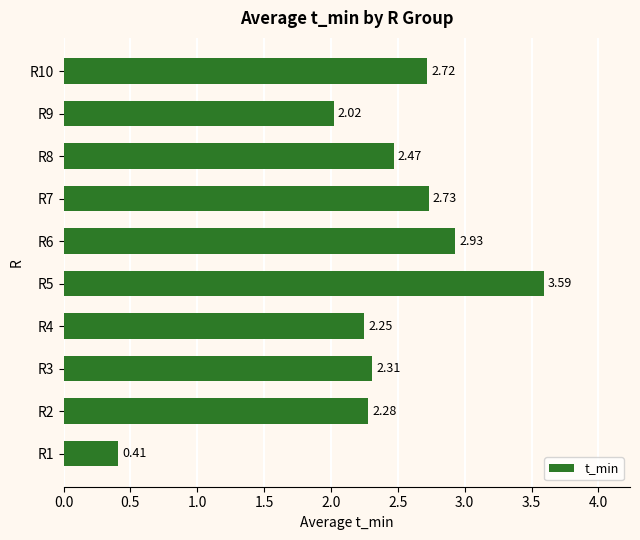

List the labels in order of value, largest first.

R5, R6, R7, R10, R8, R3, R2, R4, R9, R1